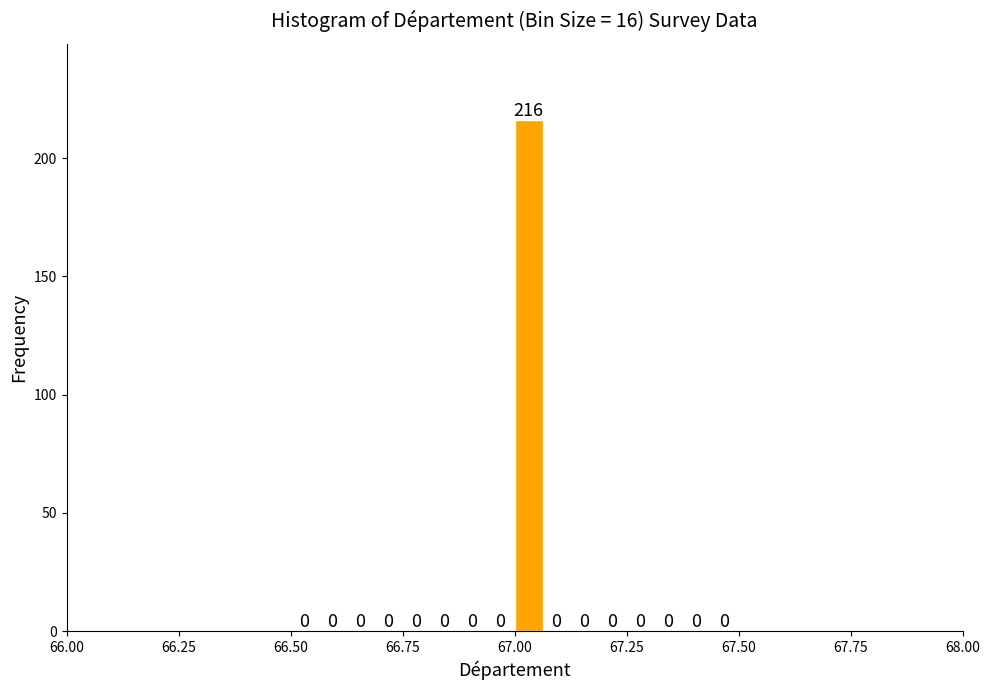

Read against the x-axis, roughly where is the centre of the tallest bar?

67.05